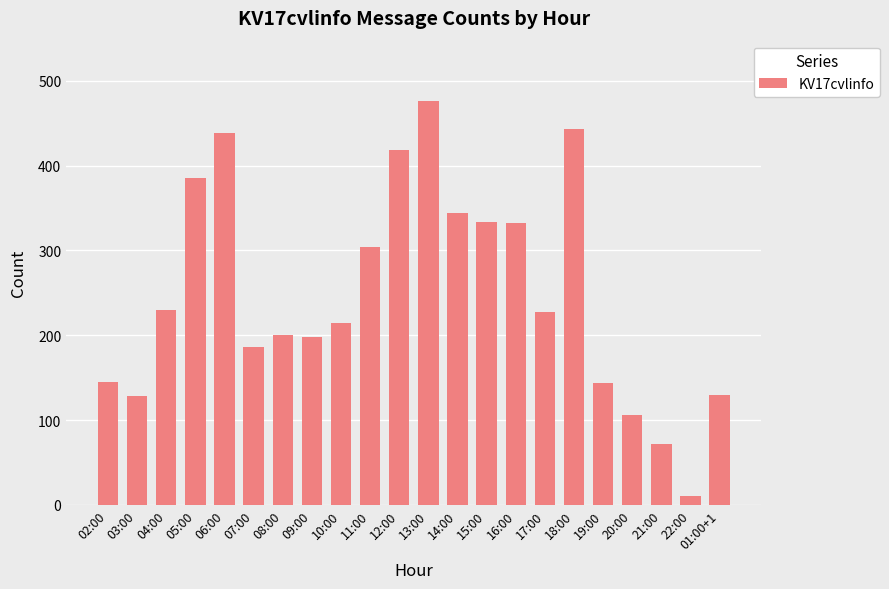

What is the label of the 4th bar from the right?

20:00